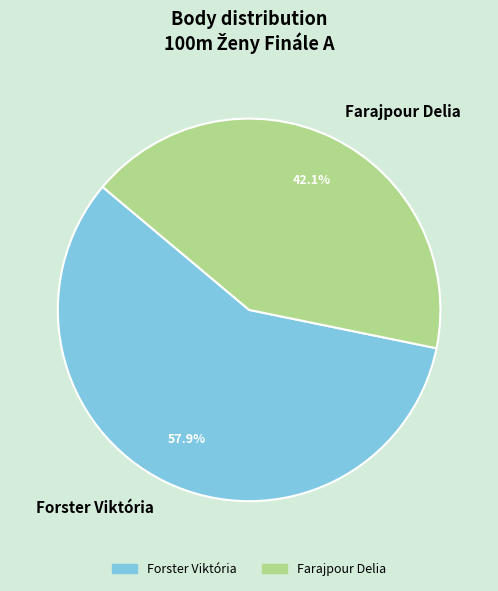

To the nearest percent, what is the difference between the Farajpour Delia and Forster Viktória slice percentages?

16%